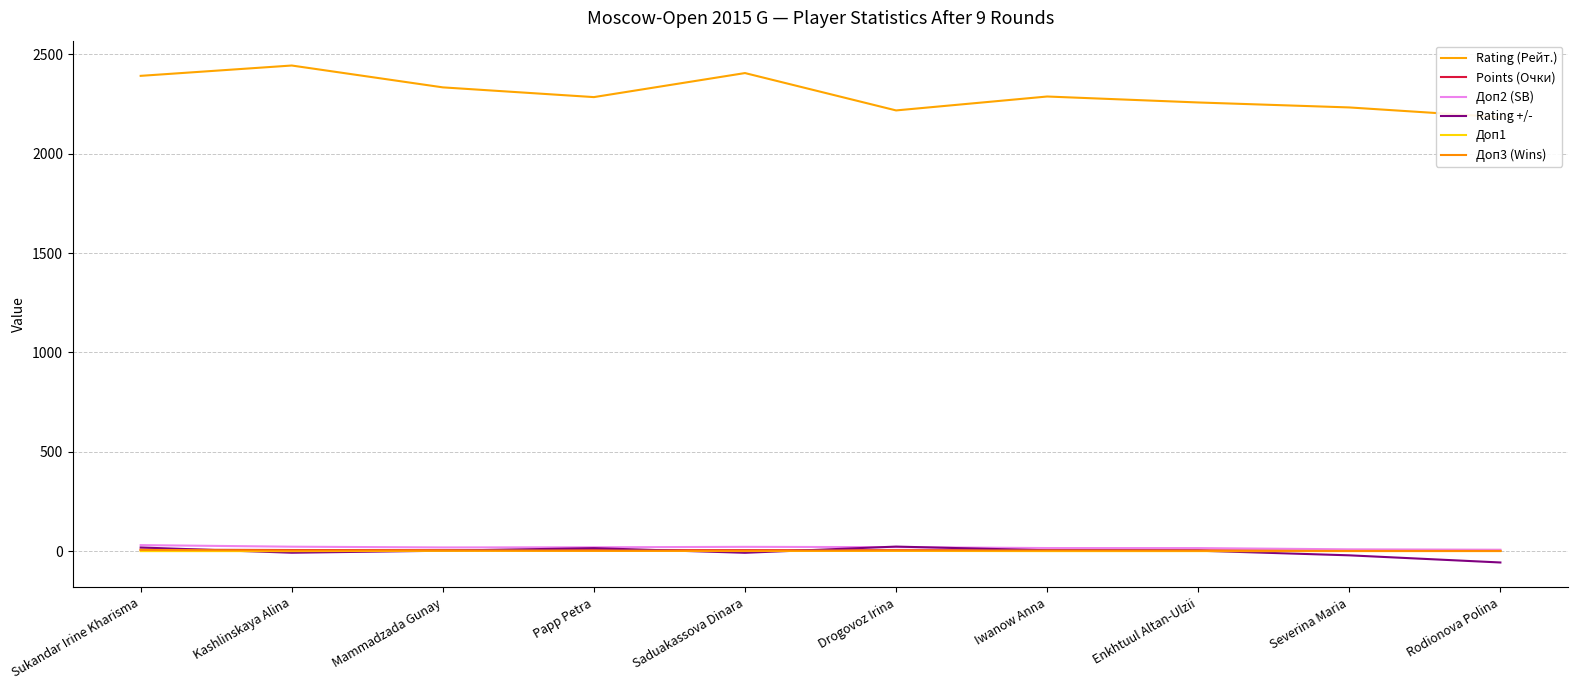

Reading left to right, transcribe all the data shown in this chart.

Rating (Рейт.): Sukandar Irine Kharisma=2392.0	Kashlinskaya Alina=2444.0	Mammadzada Gunay=2334.0	Papp Petra=2285.0	Saduakassova Dinara=2406.0	Drogovoz Irina=2218.0	Iwanow Anna=2288.0	Enkhtuul Altan-Ulzii=2258.0	Severina Maria=2233.0	Rodionova Polina=2184.0
Points (Очки): Sukandar Irine Kharisma=7.5	Kashlinskaya Alina=5.5	Mammadzada Gunay=5.0	Papp Petra=5.0	Saduakassova Dinara=5.0	Drogovoz Irina=4.5	Iwanow Anna=4.5	Enkhtuul Altan-Ulzii=4.0	Severina Maria=2.5	Rodionova Polina=1.5
Доп2 (SB): Sukandar Irine Kharisma=30.2	Kashlinskaya Alina=22.2	Mammadzada Gunay=18.5	Papp Petra=19.2	Saduakassova Dinara=21.5	Drogovoz Irina=20.0	Iwanow Anna=15.5	Enkhtuul Altan-Ulzii=15.2	Severina Maria=9.0	Rodionova Polina=7.0
Rating +/-: Sukandar Irine Kharisma=18.3	Kashlinskaya Alina=-8.1	Mammadzada Gunay=2.0	Papp Petra=15.0	Saduakassova Dinara=-8.4	Drogovoz Irina=22.8	Iwanow Anna=4.2	Enkhtuul Altan-Ulzii=2.2	Severina Maria=-21.2	Rodionova Polina=-57.2
Доп1: Sukandar Irine Kharisma=0.0	Kashlinskaya Alina=0.0	Mammadzada Gunay=1.5	Papp Petra=1.0	Saduakassova Dinara=0.5	Drogovoz Irina=1.0	Iwanow Anna=0.0	Enkhtuul Altan-Ulzii=0.0	Severina Maria=0.0	Rodionova Polina=0.0
Доп3 (Wins): Sukandar Irine Kharisma=6.0	Kashlinskaya Alina=3.0	Mammadzada Gunay=3.0	Papp Petra=2.0	Saduakassova Dinara=2.0	Drogovoz Irina=3.0	Iwanow Anna=3.0	Enkhtuul Altan-Ulzii=2.0	Severina Maria=1.0	Rodionova Polina=1.0